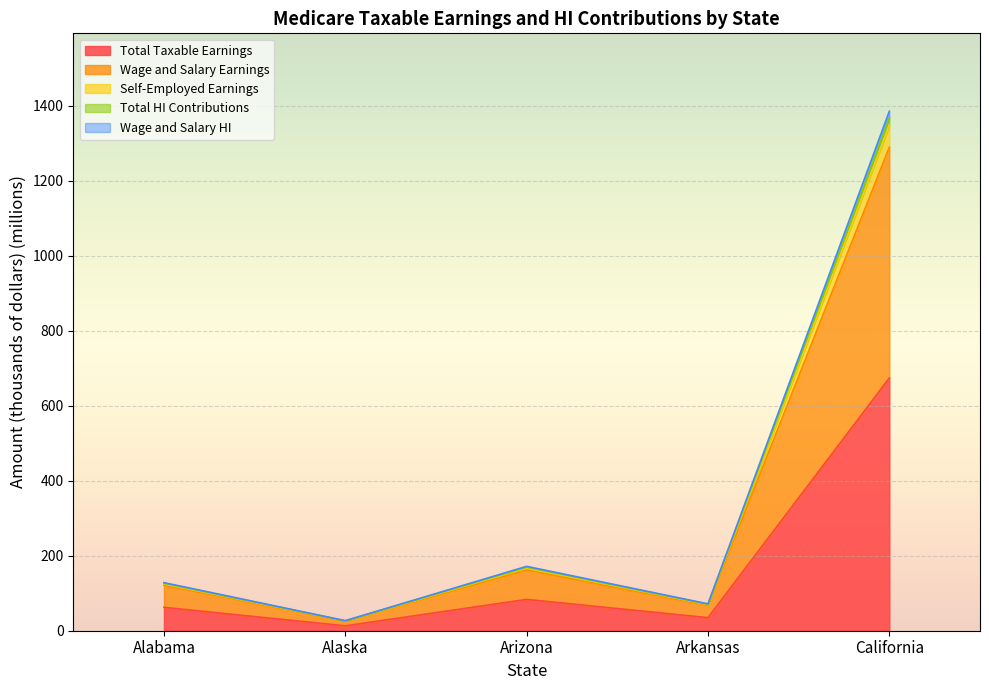

True or false: Wage and Salary HI and Self-Employed Earnings cross at least once.

False